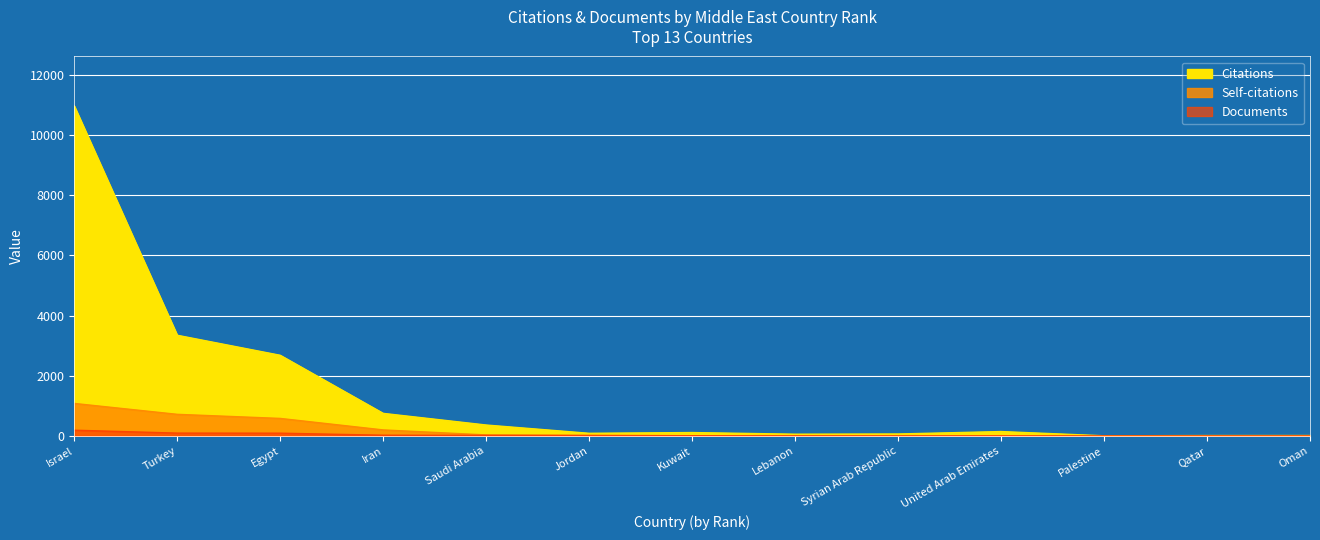

What is the sum of the Documents values at Jordan and United Arab Emirates?

11